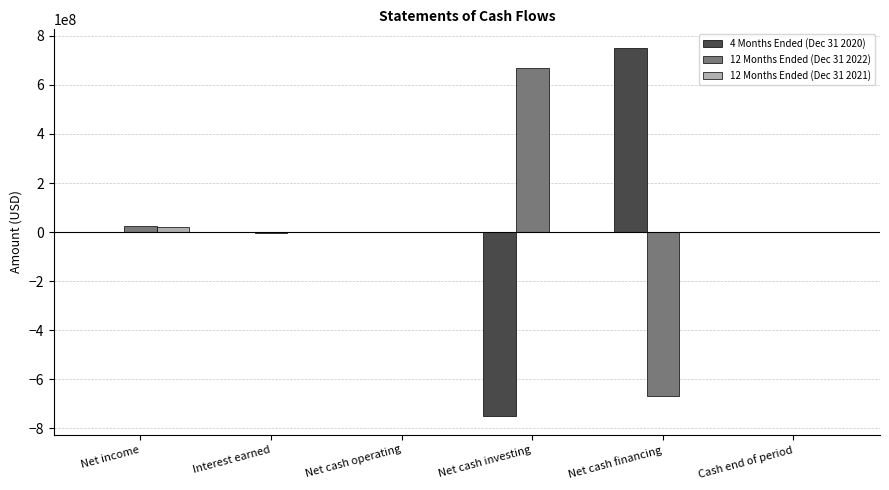

The 12 Months Ended (Dec 31 2022) series shows -386822191 at Net cash financing. True or false?

False